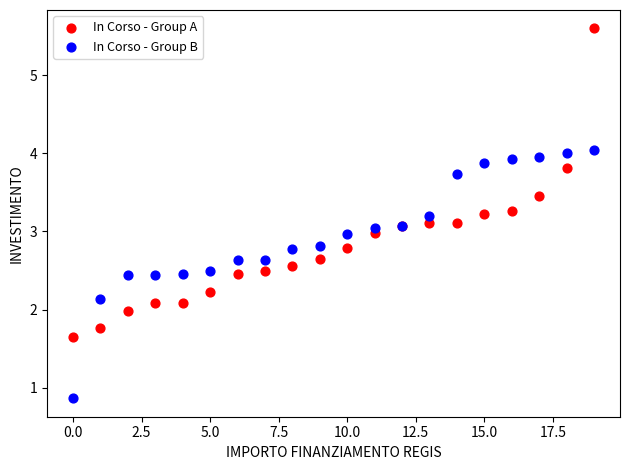

Which series reaches the minimum Y coordinate?

In Corso - Group B